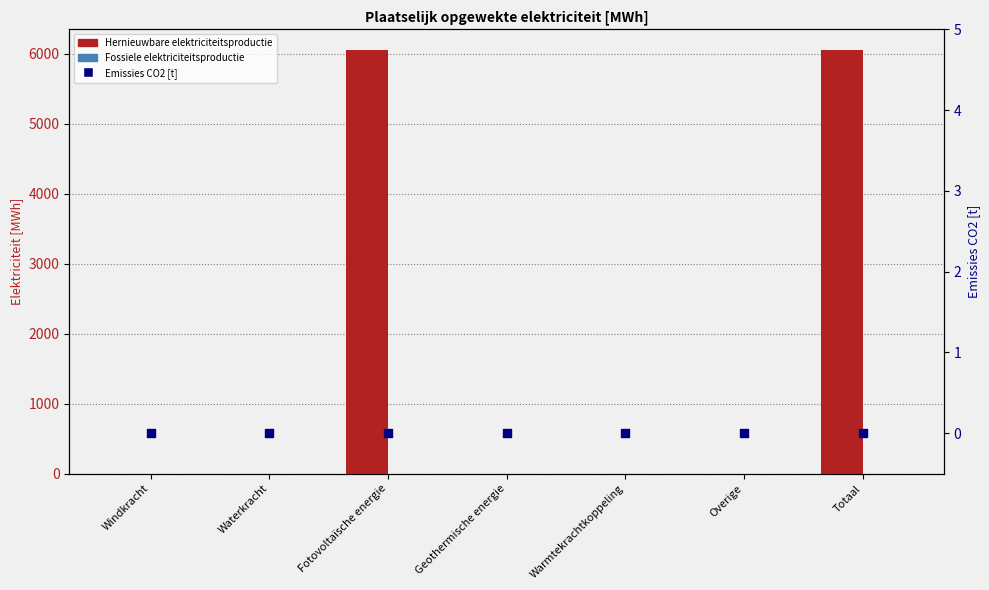

Is the value of Hernieuwbare elektriciteitsproductie at Fotovoltaïsche energie greater than the value of Fossiele elektriciteitsproductie at Overige?

Yes